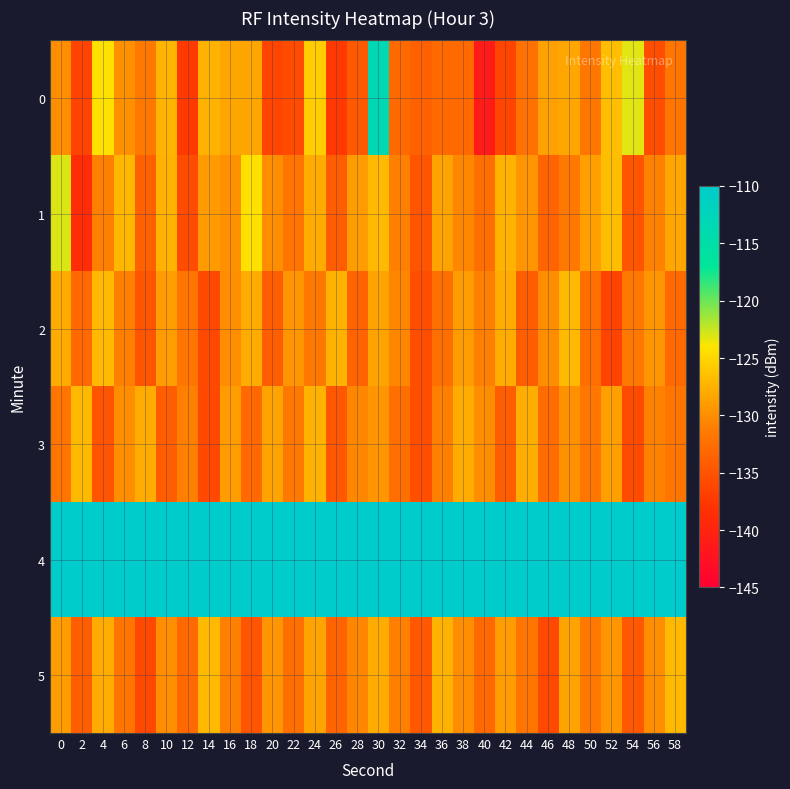

Which series has the largest total across all categories?

4